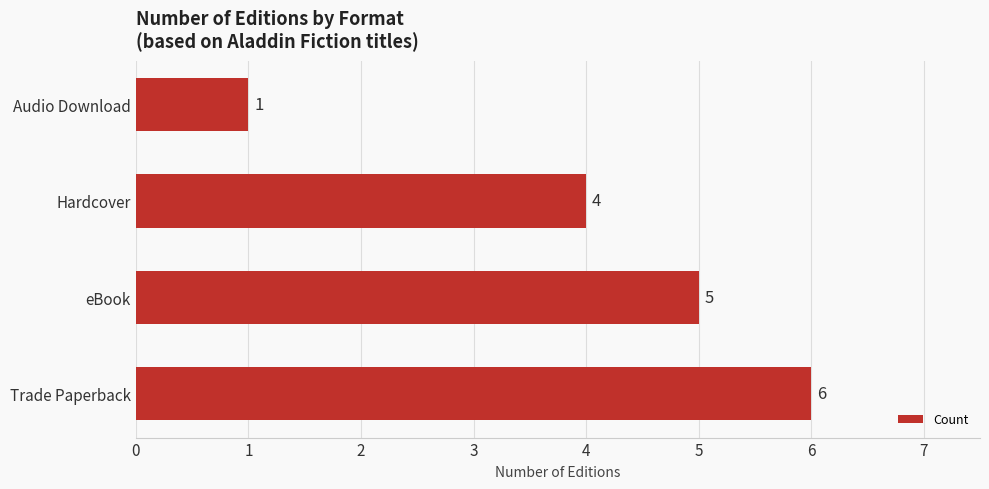

What is the average value?

4